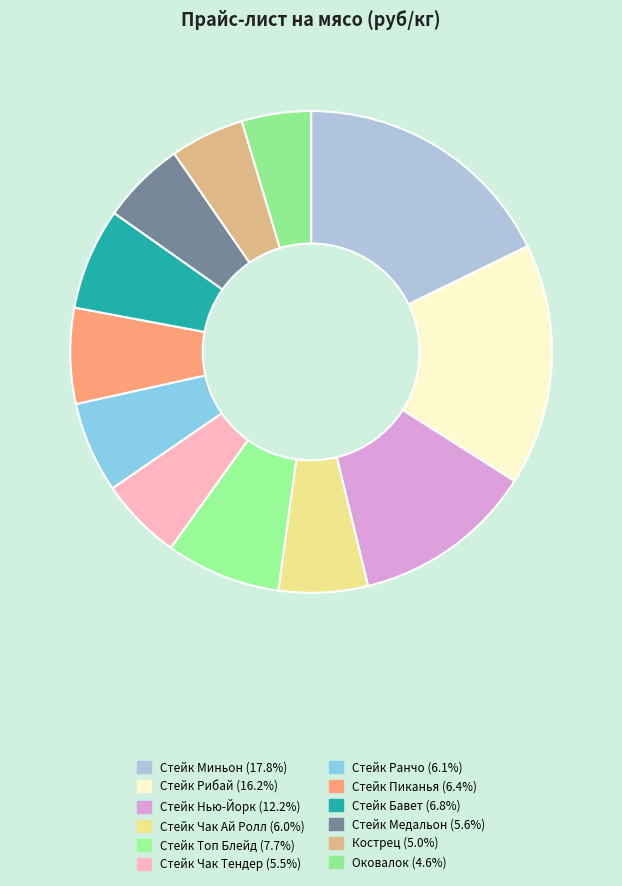

Is there any slice that represents more than half of the pie?

No